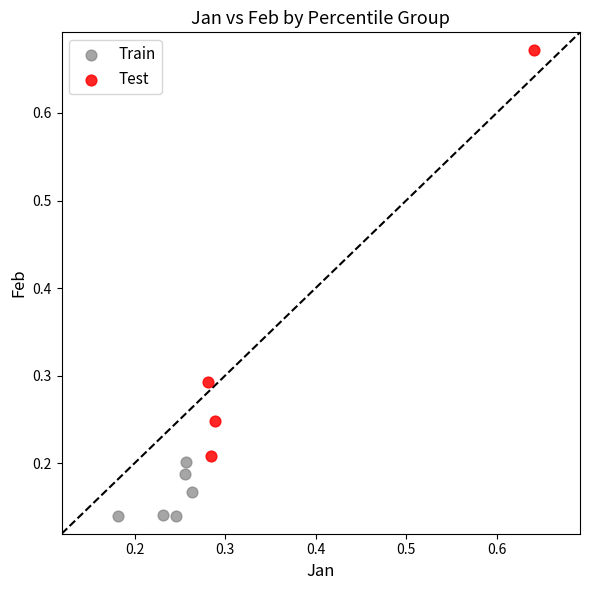

Which series contains the highest Y value?

Test